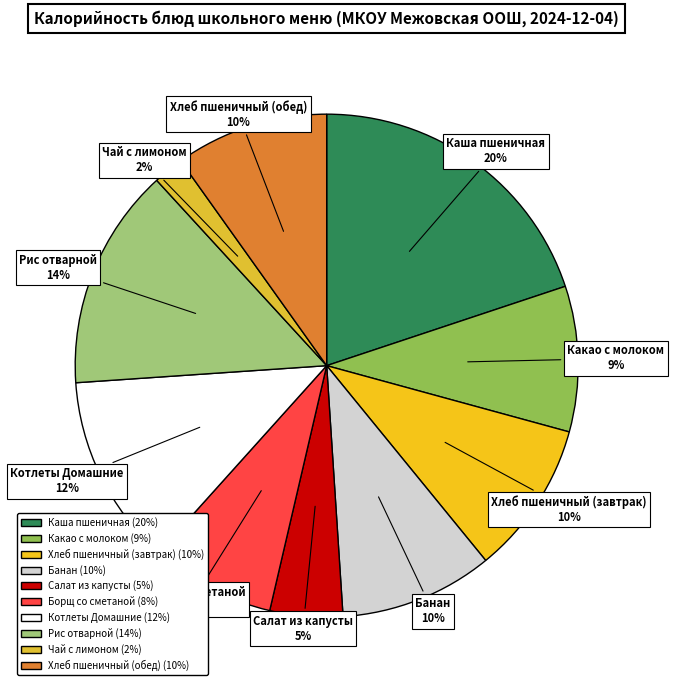

Approximately how many times larger is the value at Какао с молоком compared to Хлеб пшеничный (обед)?

0.9